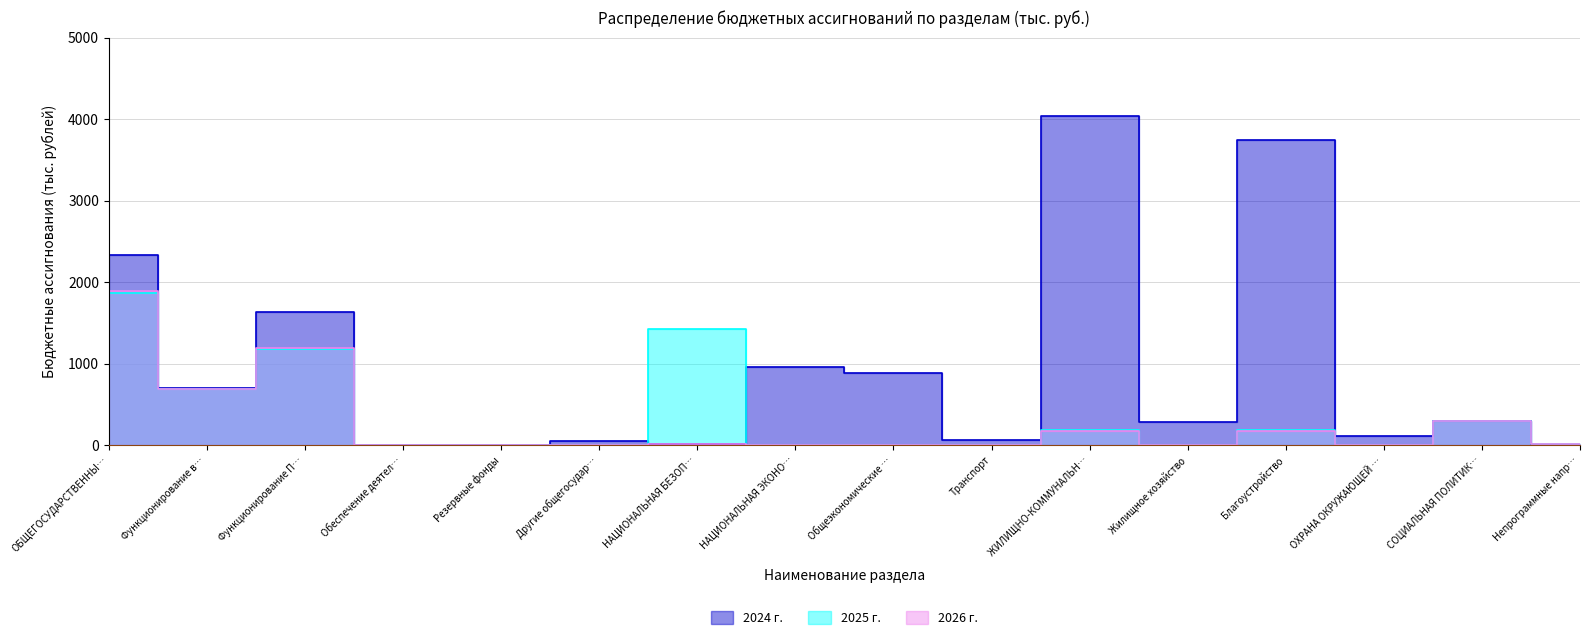

At which category does 2024 г. reach its first local peak?

Функционирование П…